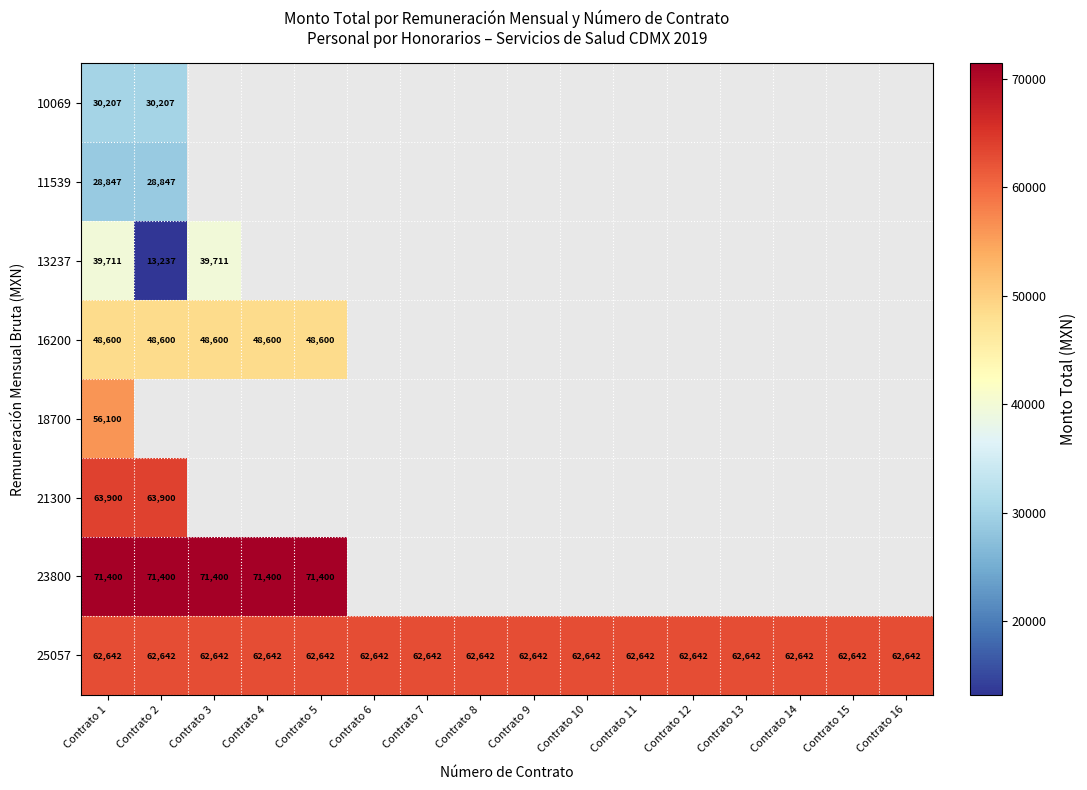

The value of 13237 at Contrato 1 is 39711. True or false?

True